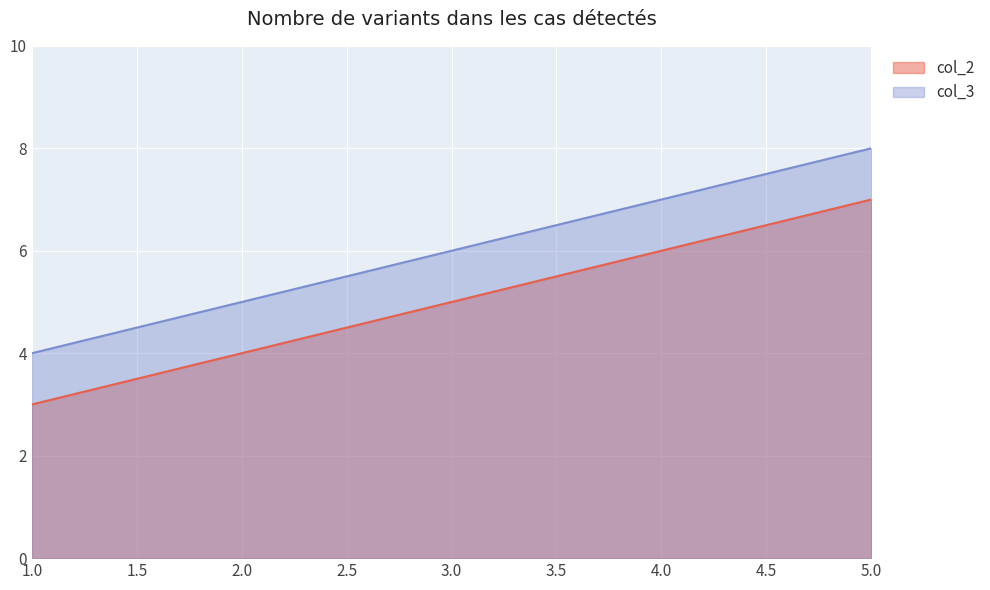

At which label is col_2 closest to 5?

3.0